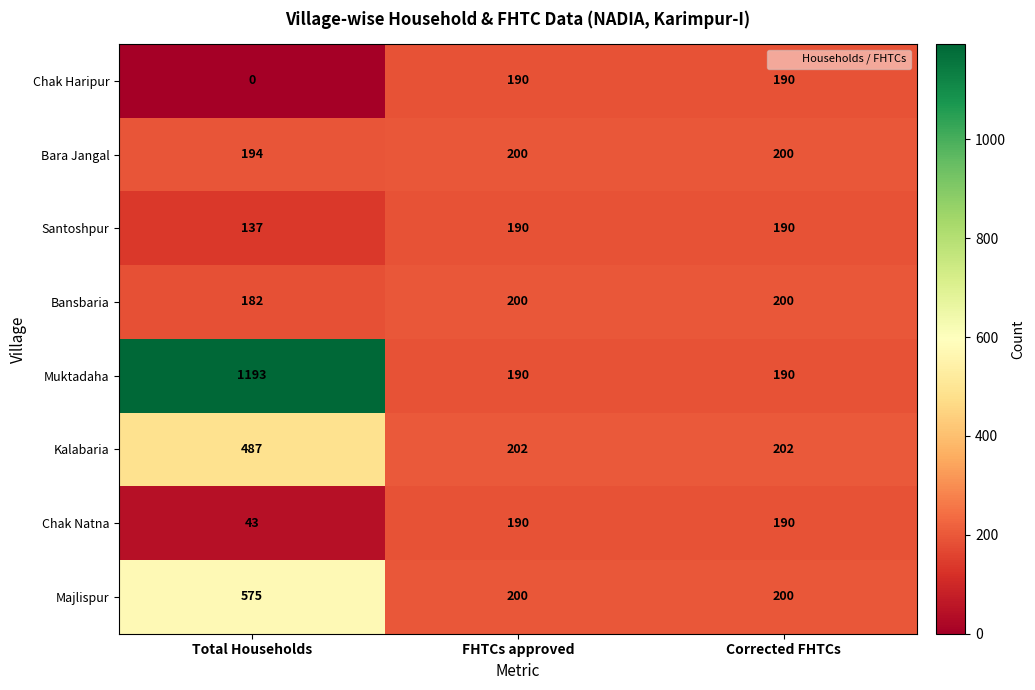

How many series are shown in this chart?

8